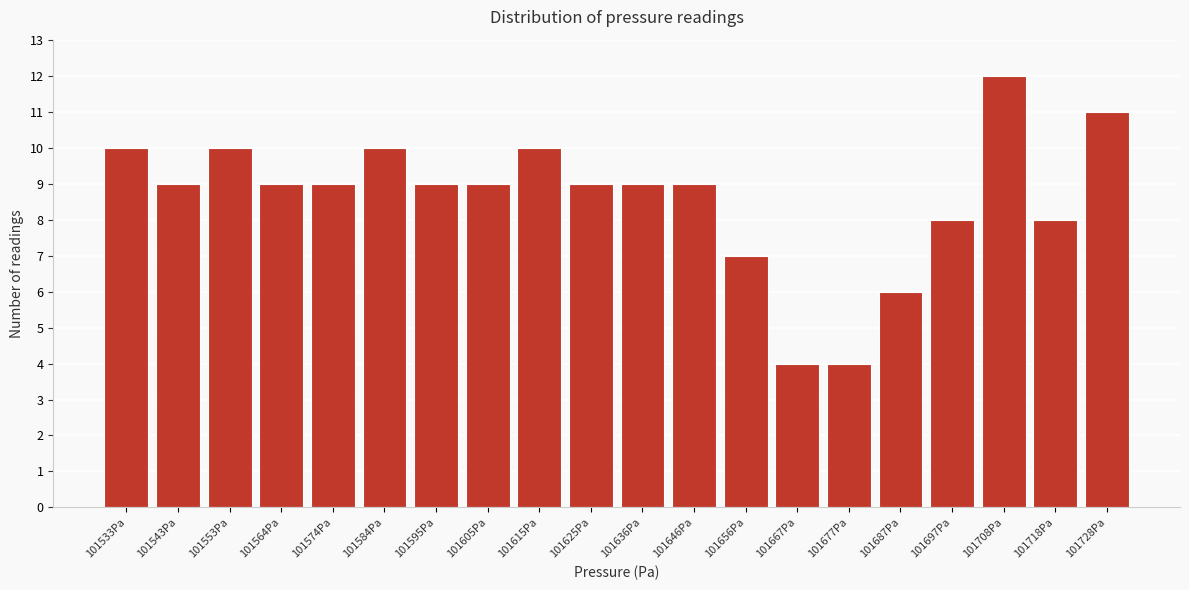

Reading left to right, extract all data points from this chart.

101533Pa=10	101543Pa=9	101553Pa=10	101564Pa=9	101574Pa=9	101584Pa=10	101595Pa=9	101605Pa=9	101615Pa=10	101625Pa=9	101636Pa=9	101646Pa=9	101656Pa=7	101667Pa=4	101677Pa=4	101687Pa=6	101697Pa=8	101708Pa=12	101718Pa=8	101728Pa=11